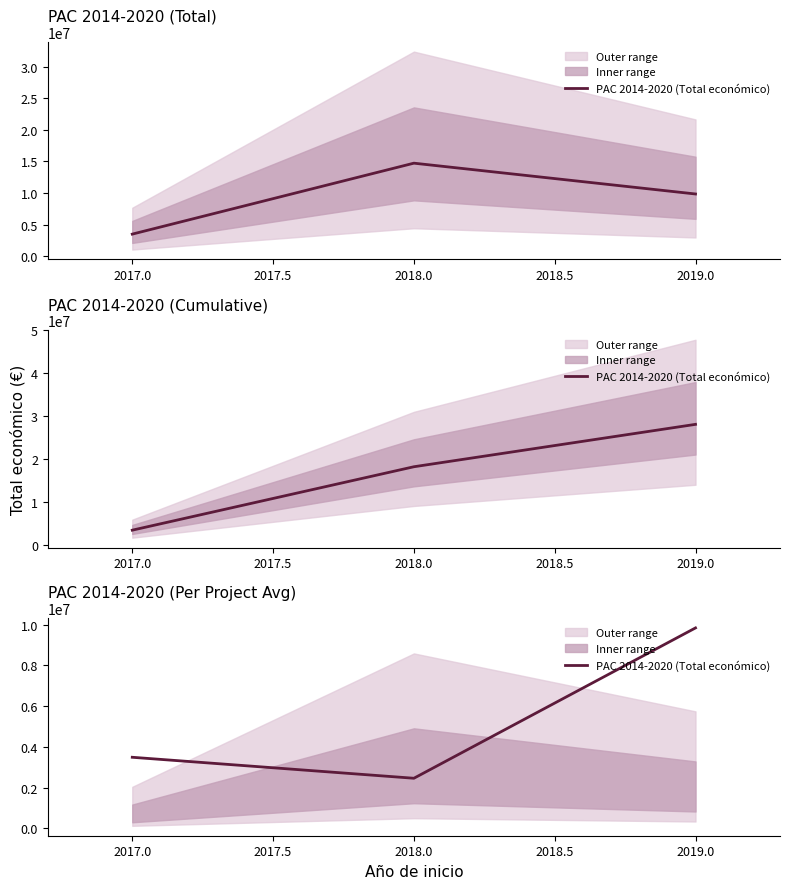

What is the minimum value shown in the chart?

2455298.5